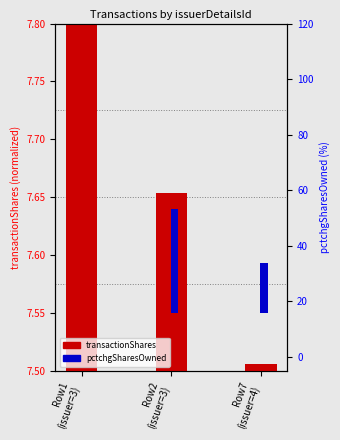

At which label is transactionShares closest to 0?

Row7
(issuer=4)